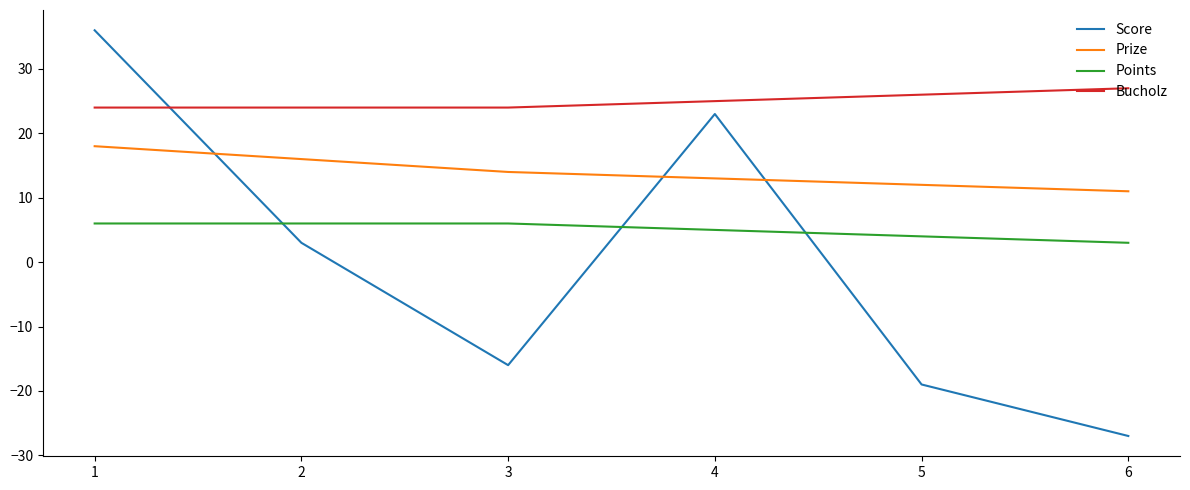

Count the number of data series in this chart.

4